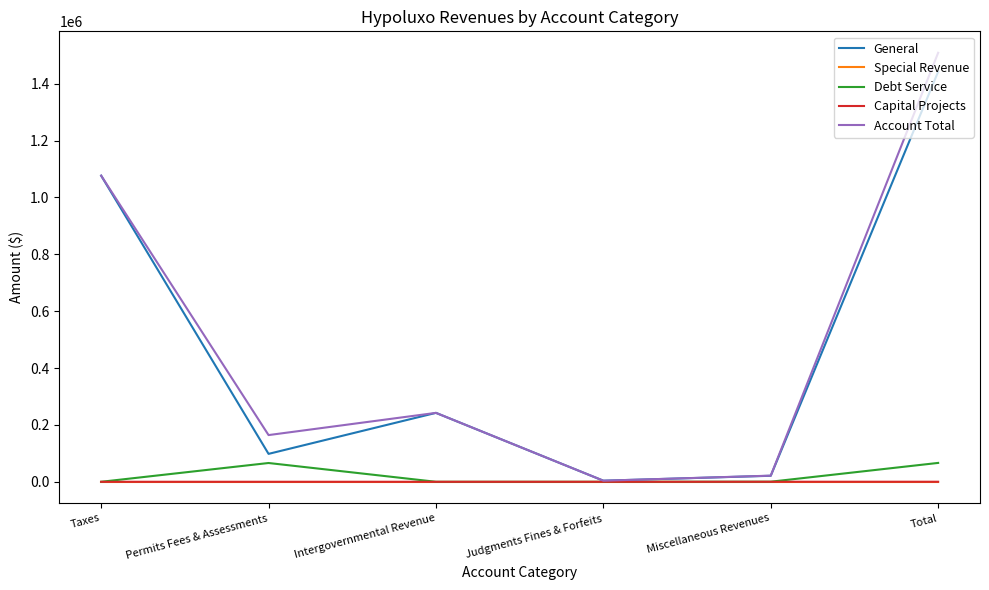

Is the value of Special Revenue at Judgments Fines & Forfeits greater than the value of Account Total at Total?

No